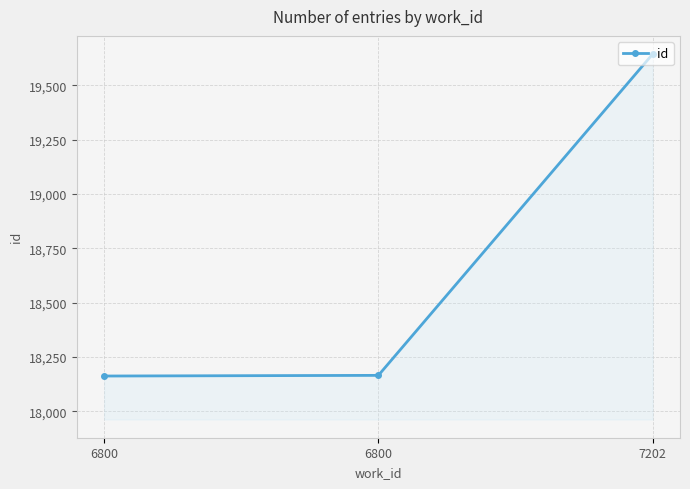

Reading right to left, transcribe all the data shown in this chart.

7202=19644	6800=18165	6800=18162